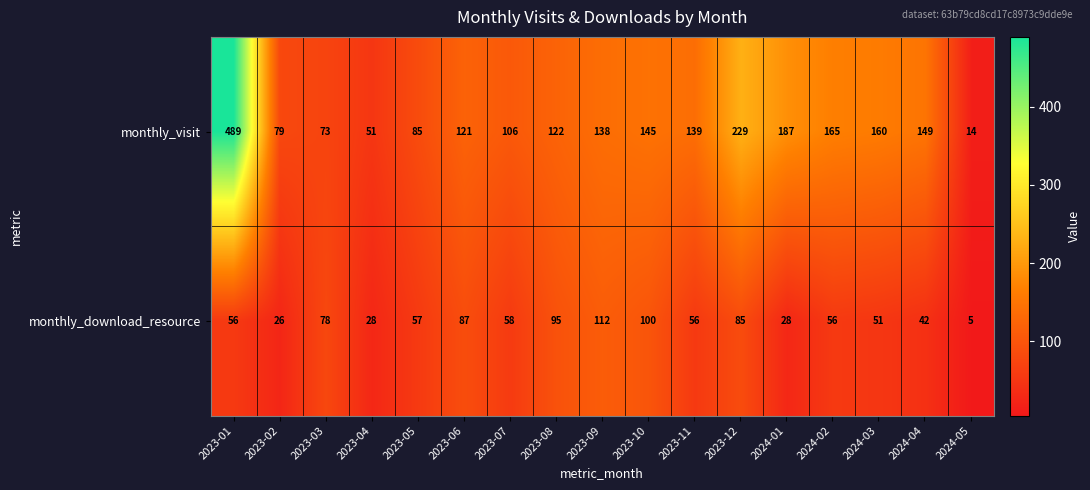

Rank the series at 2023-02 from lowest to highest value.

monthly_download_resource, monthly_visit